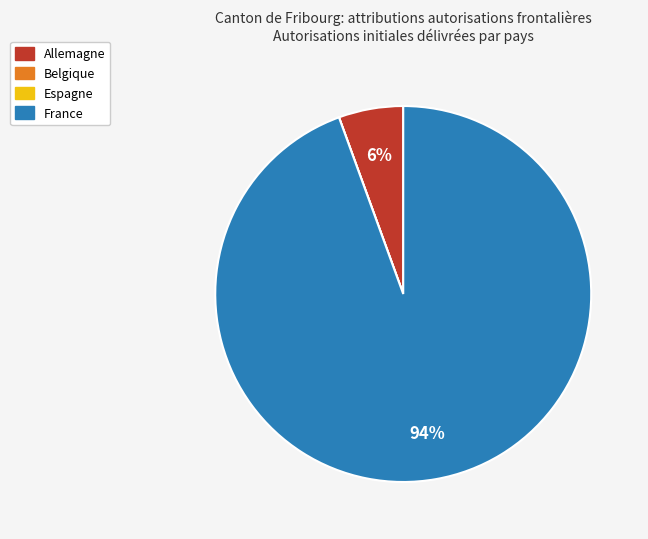

To the nearest percent, what is the difference between the largest and smallest slice percentages?

94%